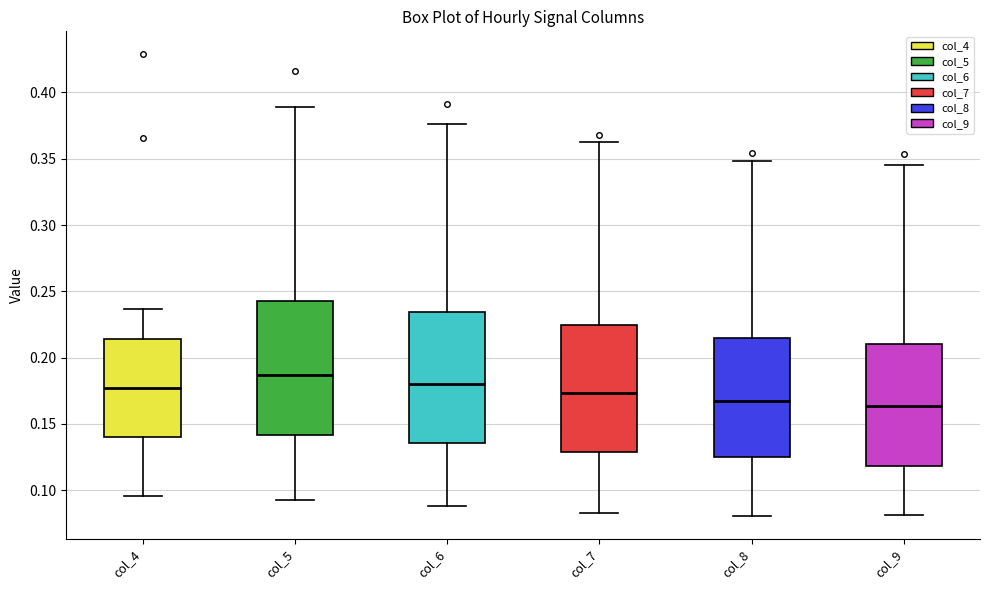

Where is the upper edge of the box for col_7 on the y-axis? The values are not printed on the chart, so give them approximately, as read against the axis.

0.225